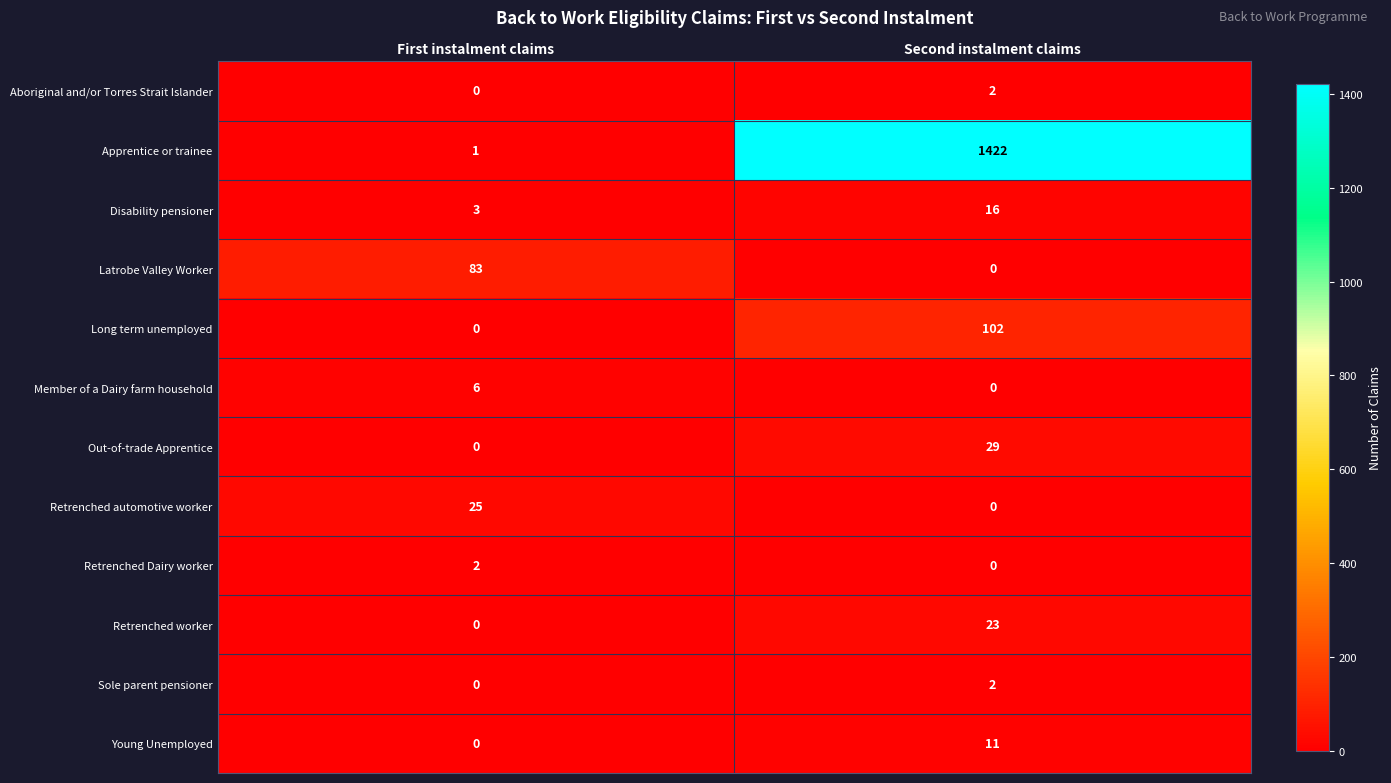

Rank the categories by Out-of-trade Apprentice value from highest to lowest.

Second instalment claims, First instalment claims